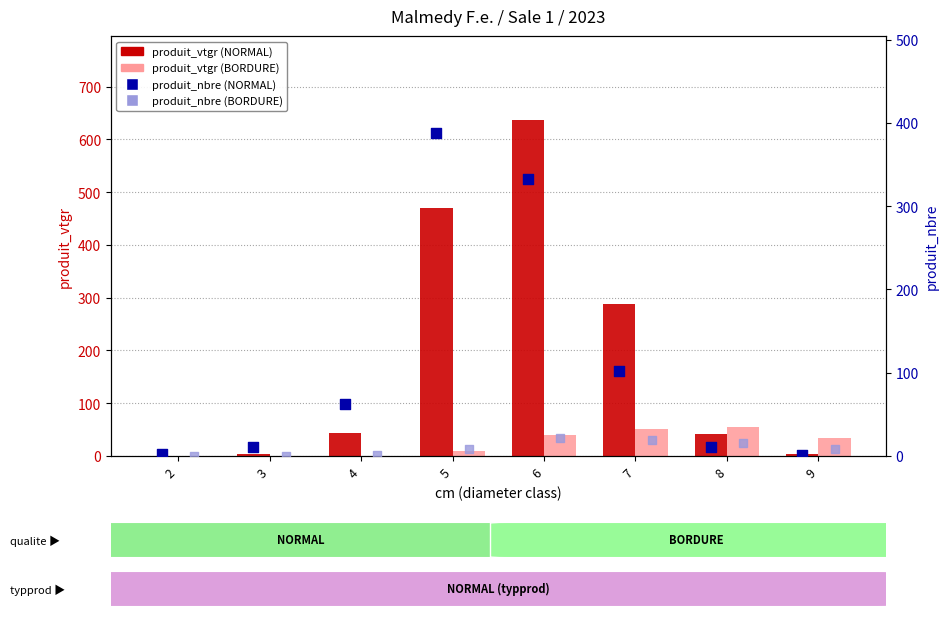

What are all the series names shown in the legend?

produit_vtgr (NORMAL), produit_vtgr (BORDURE), produit_nbre (NORMAL), produit_nbre (BORDURE)